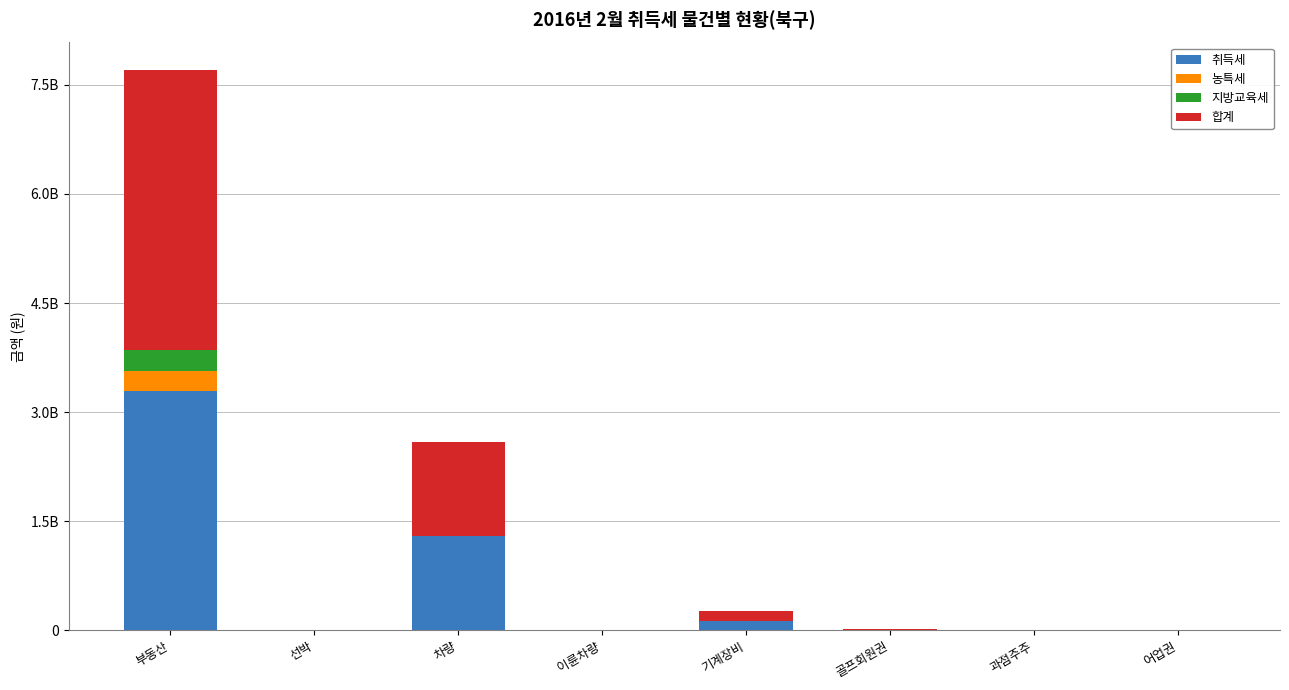

True or false: 취득세 has a value of 190904 at 어업권.

False